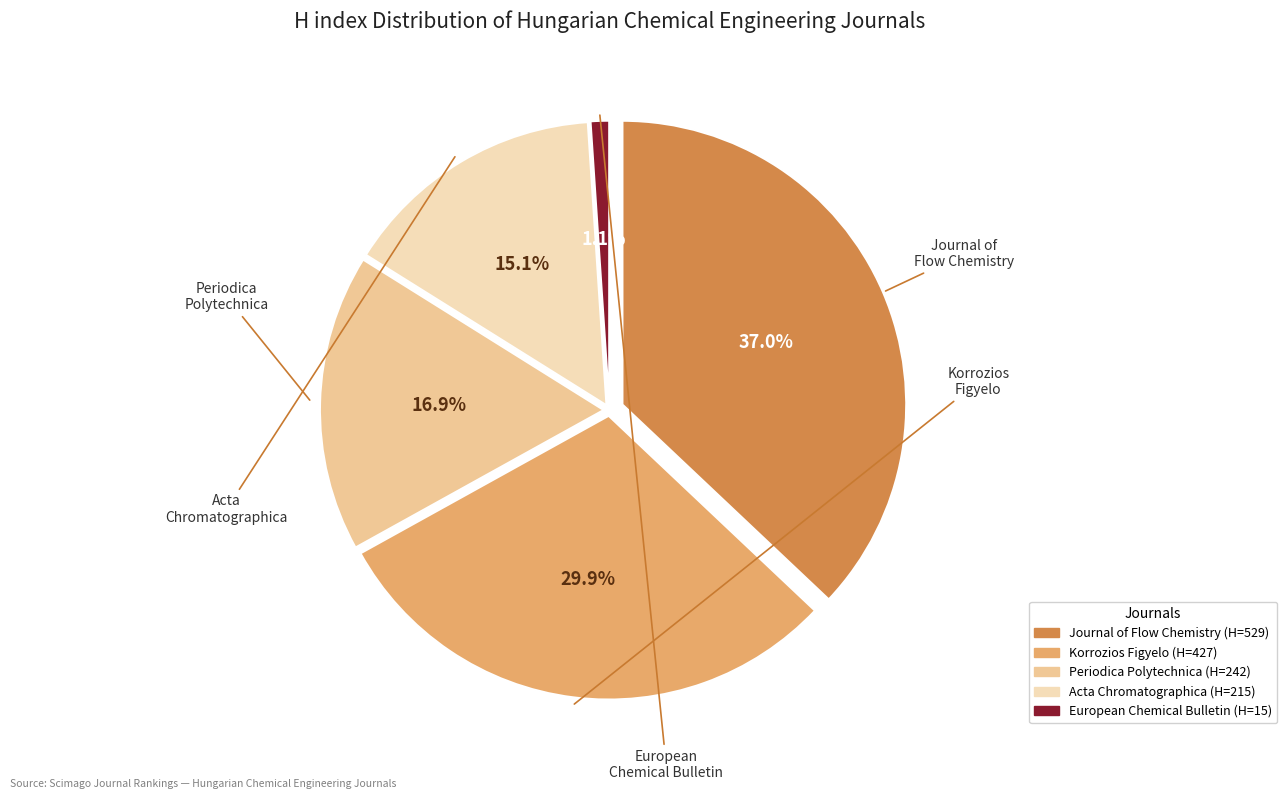

To the nearest percent, what is the combined percentage of Periodica Polytechnica: Chemical Engineering and Korrozios Figyelo?

47%